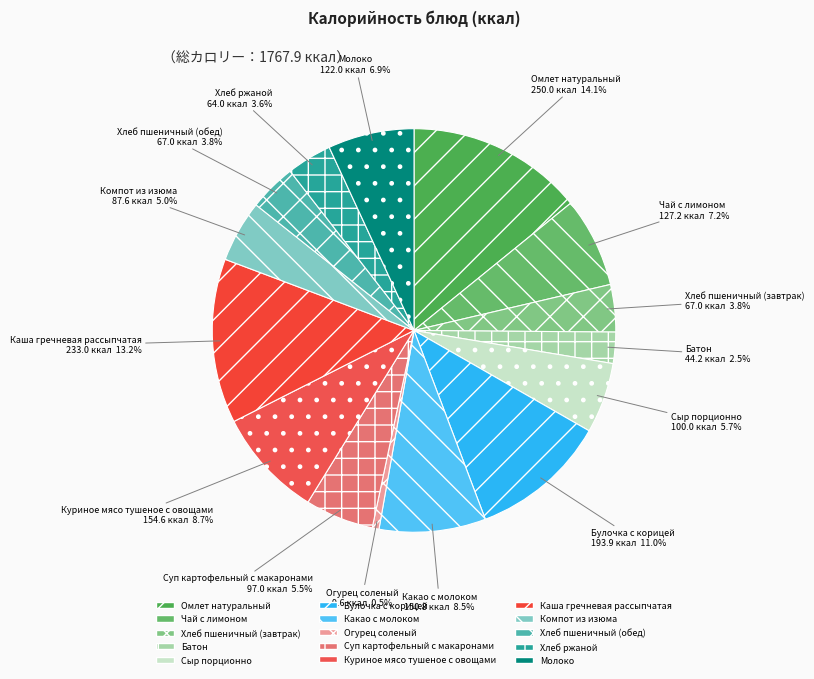

To the nearest percent, what is the difference between the Суп картофельный с макаронами and Хлеб пшеничный (завтрак) slice percentages?

2%